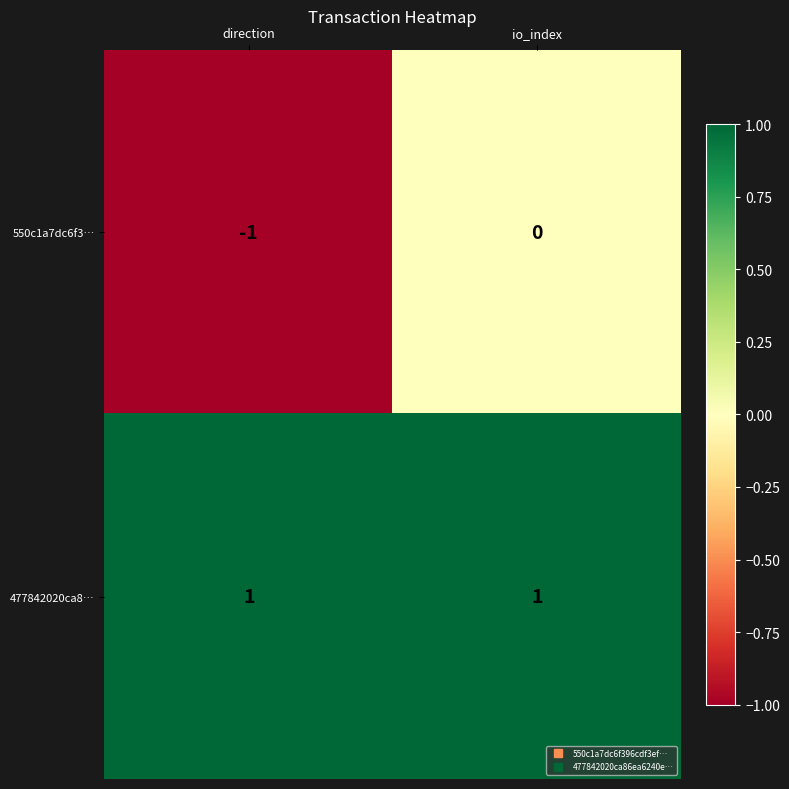

The 477842020ca8… series shows 1 at direction. True or false?

True